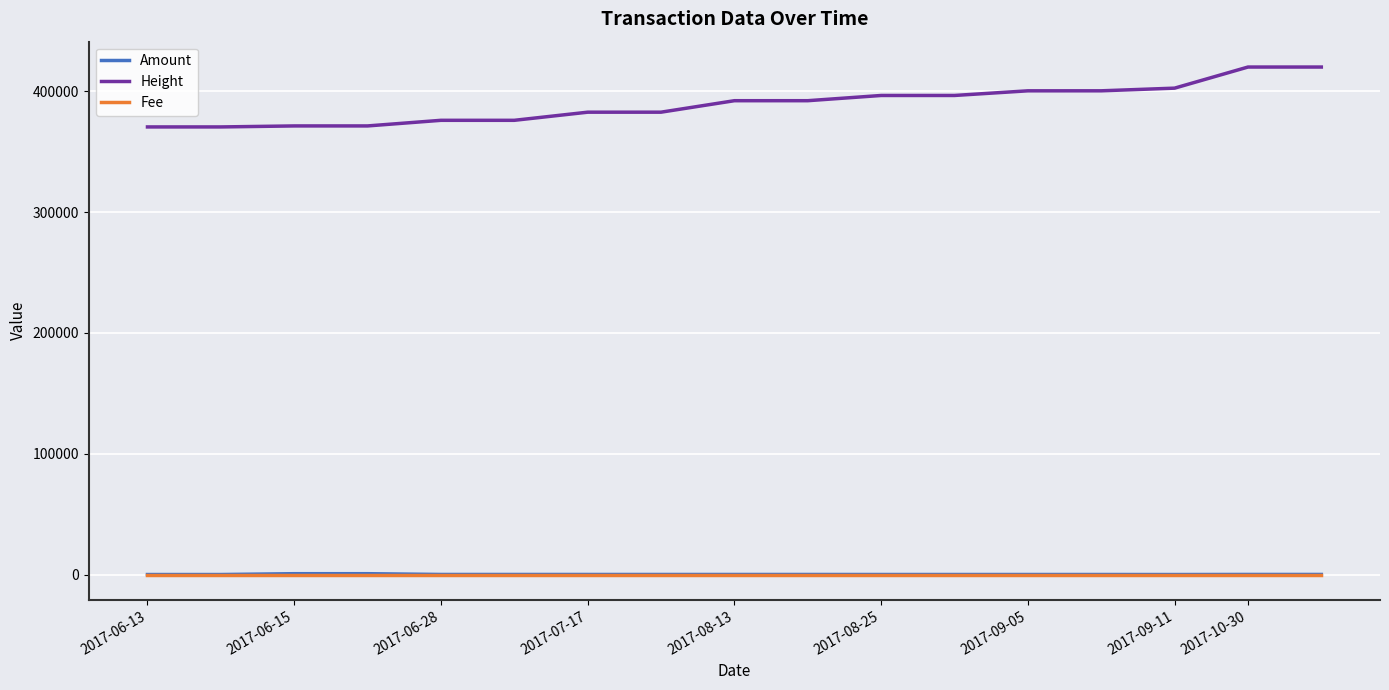

True or false: Fee and Height intersect in this chart.

False